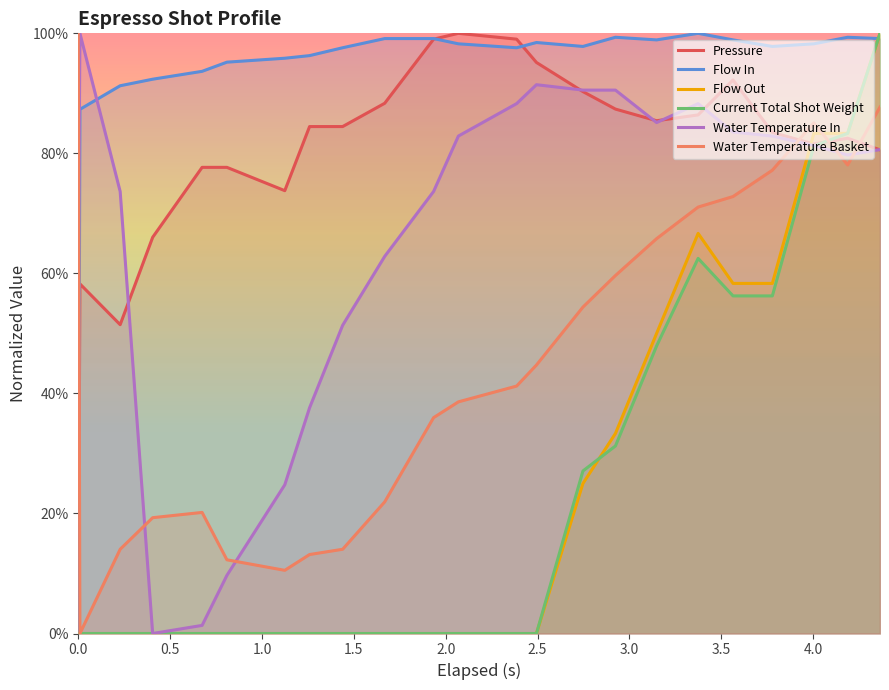

How many values in the Current Total Shot Weight series exceed 0?

9